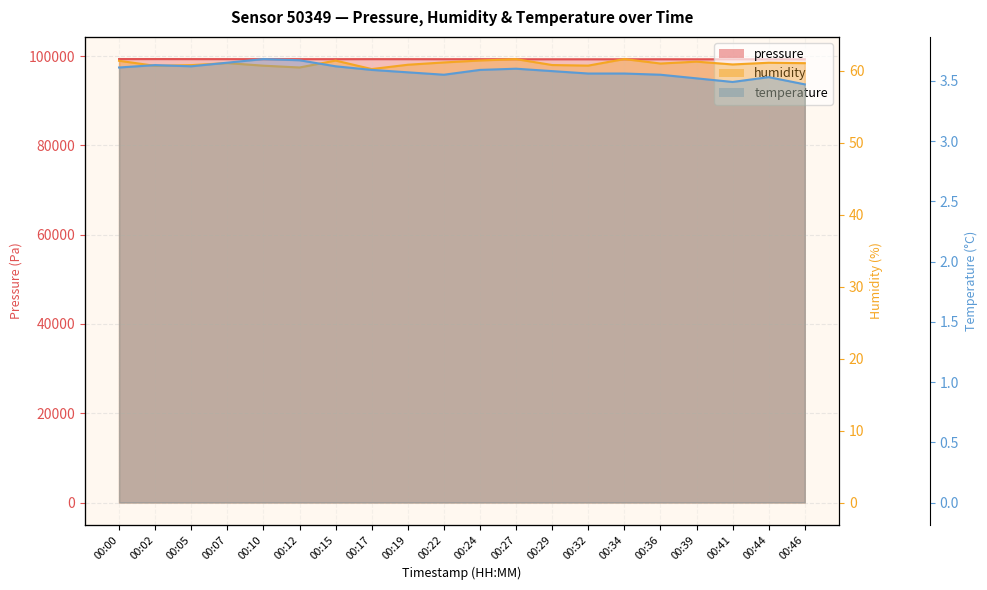

What is the average value of the temperature series?

3.6